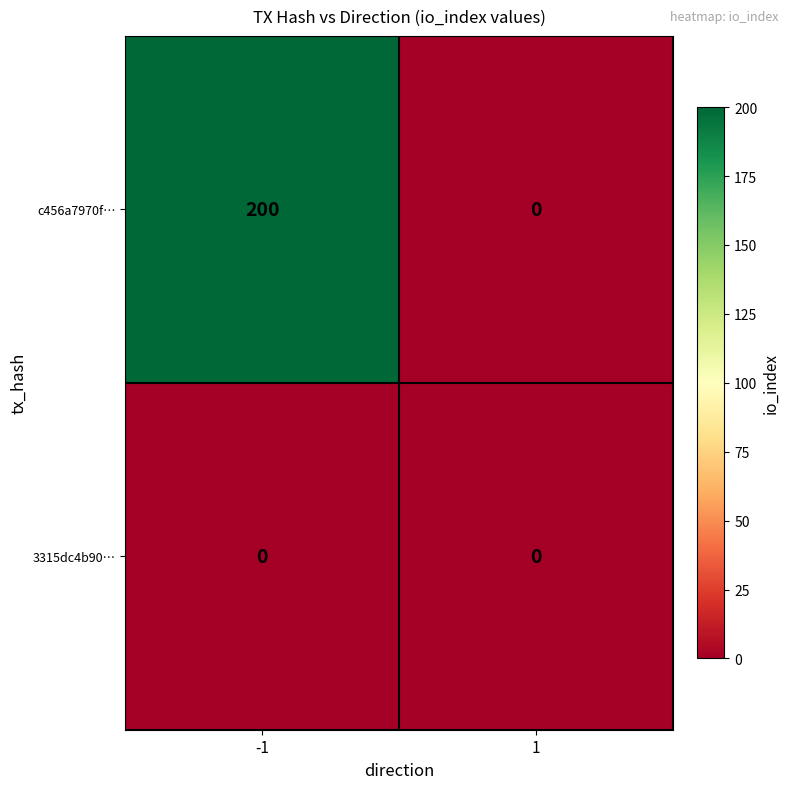

What is the total value across all series at -1?

200